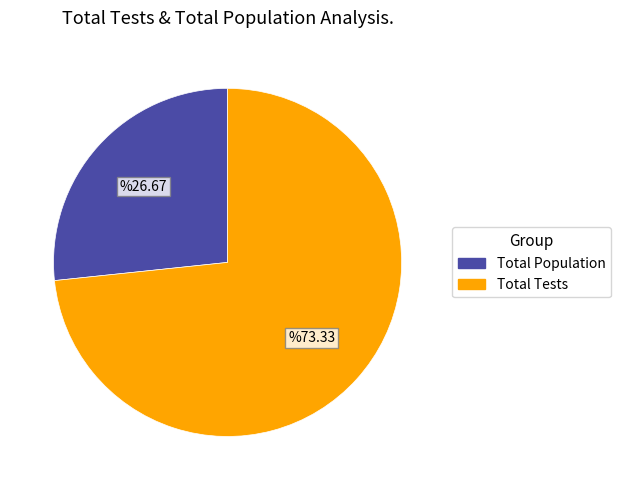

Does any single category account for the majority?

Yes